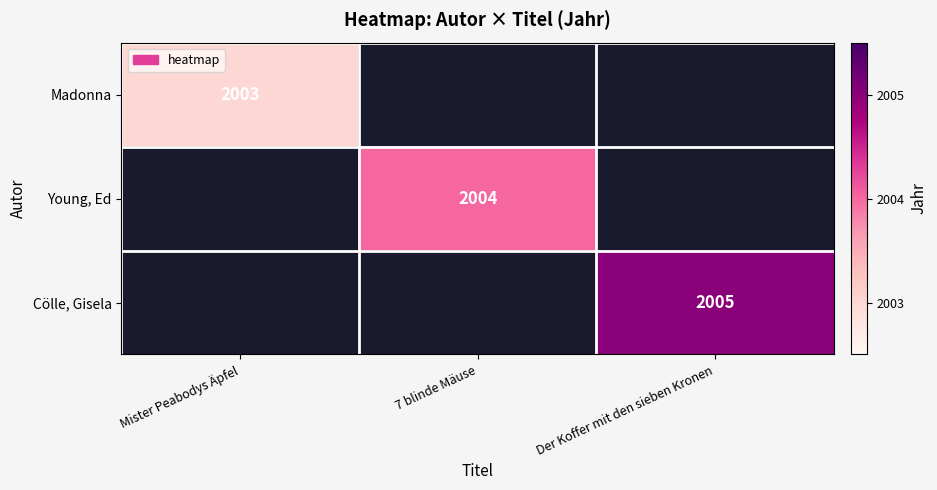

The Cölle, Gisela series shows 2005 at Der Koffer mit den sieben Kronen. True or false?

True